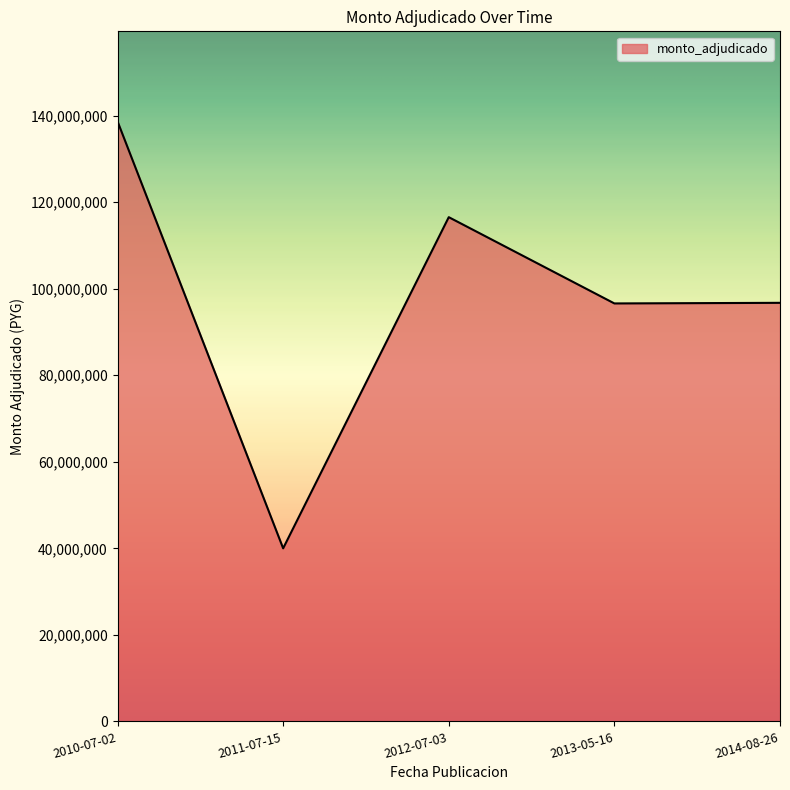

What is the ratio of the value at 2011-07-15 to the value at 2014-08-26?

0.4